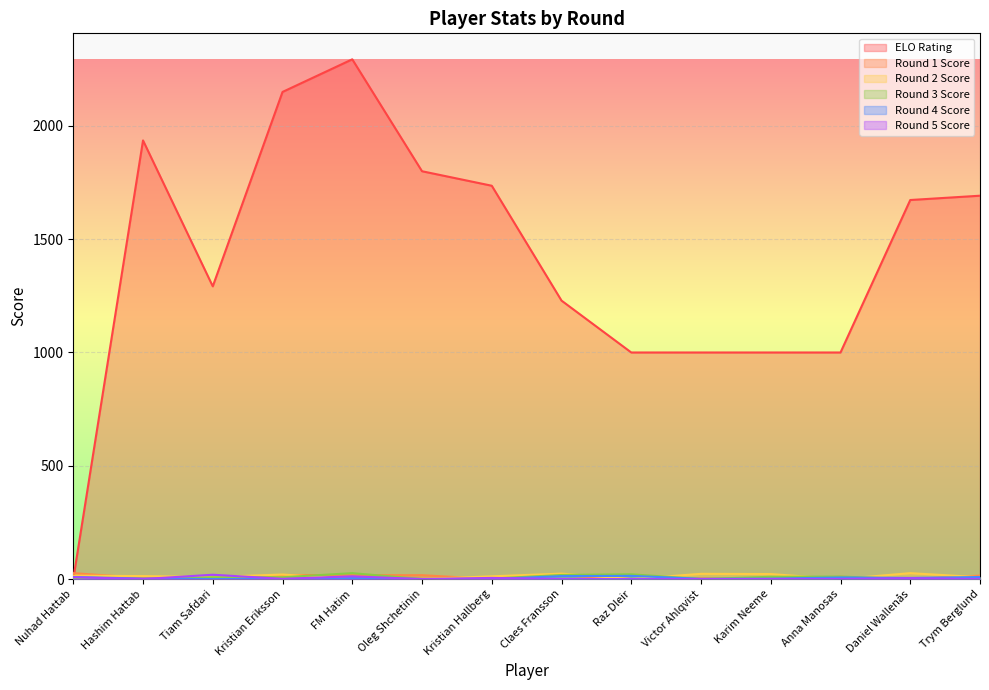

Which series has the widest spread of values?

ELO Rating